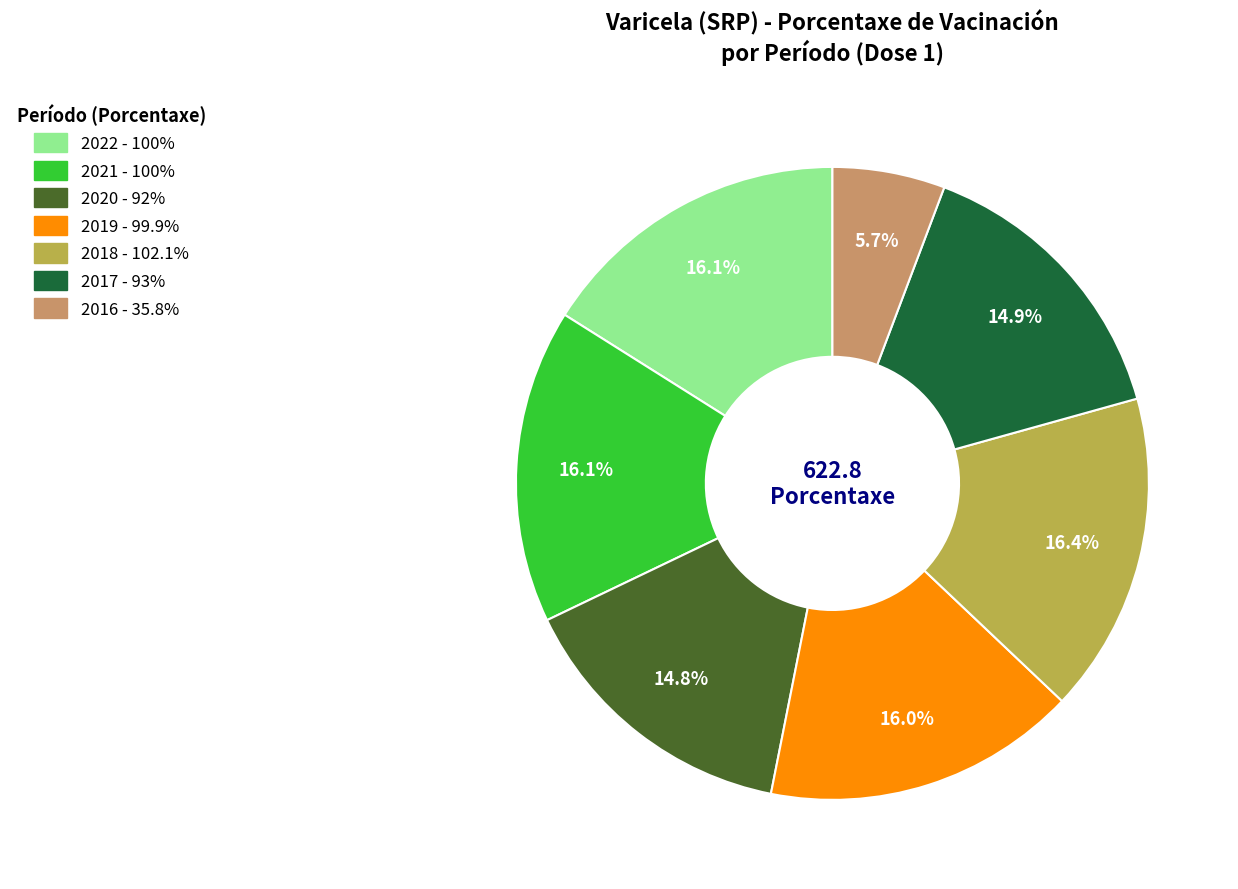

To the nearest percent, what is the average slice percentage?

14%